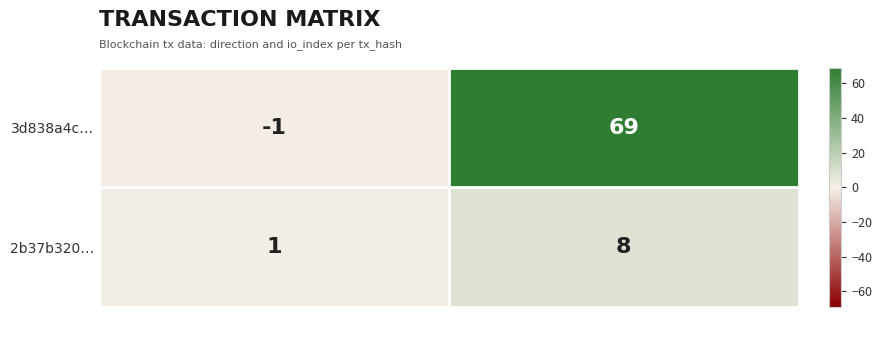

At how many categories does at least one series exceed 8?

1